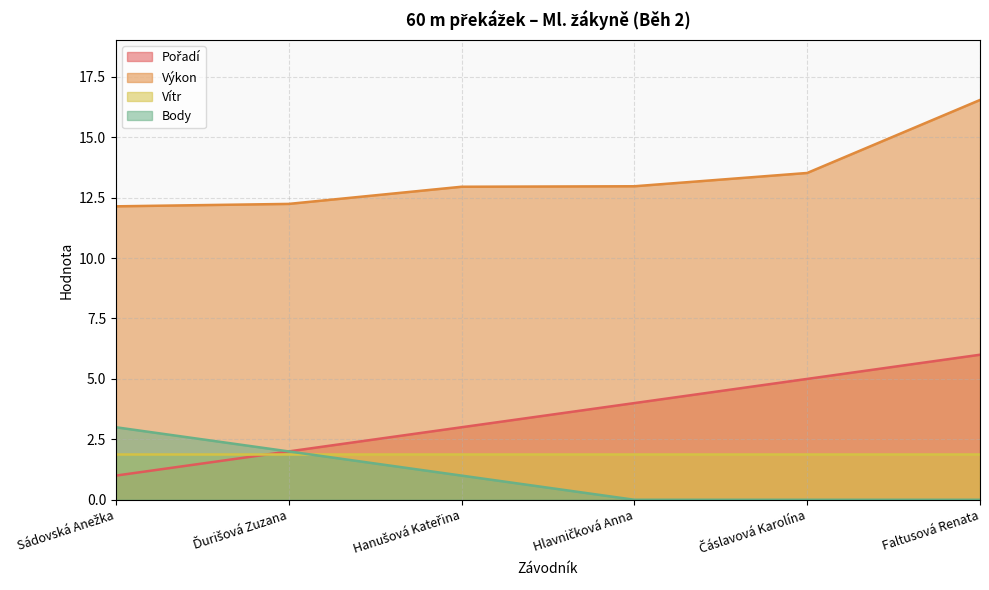

How many lines are shown in the chart?

4